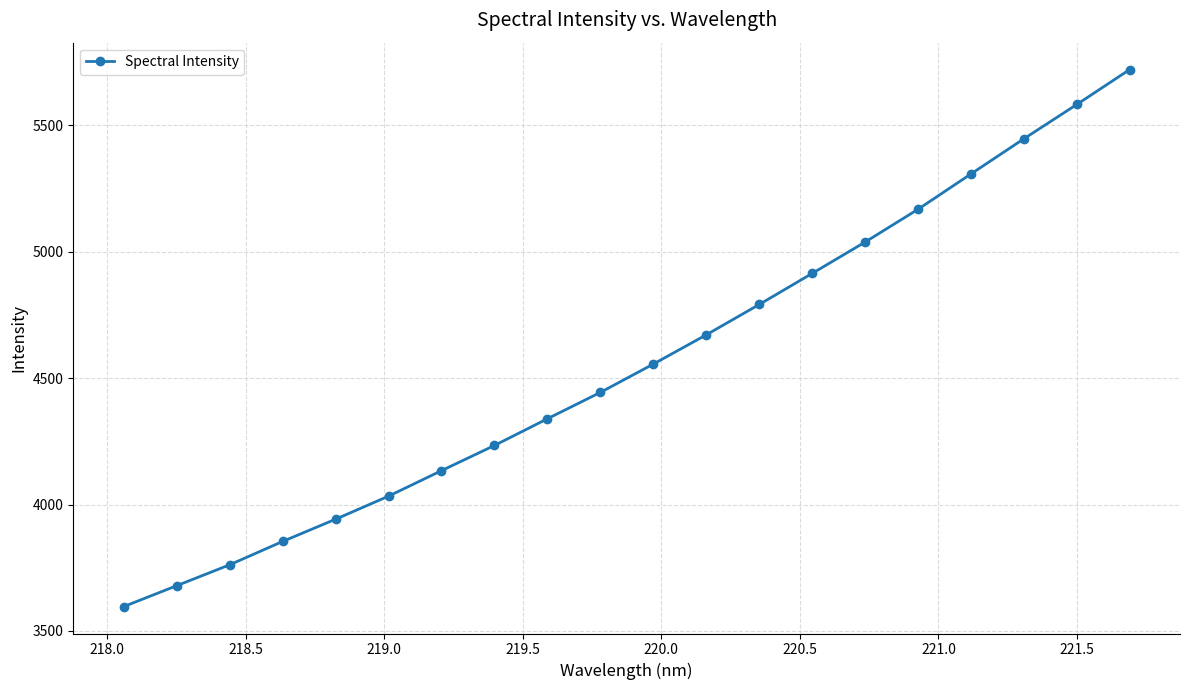

What is the value of the 18th point from the left?

5445.6